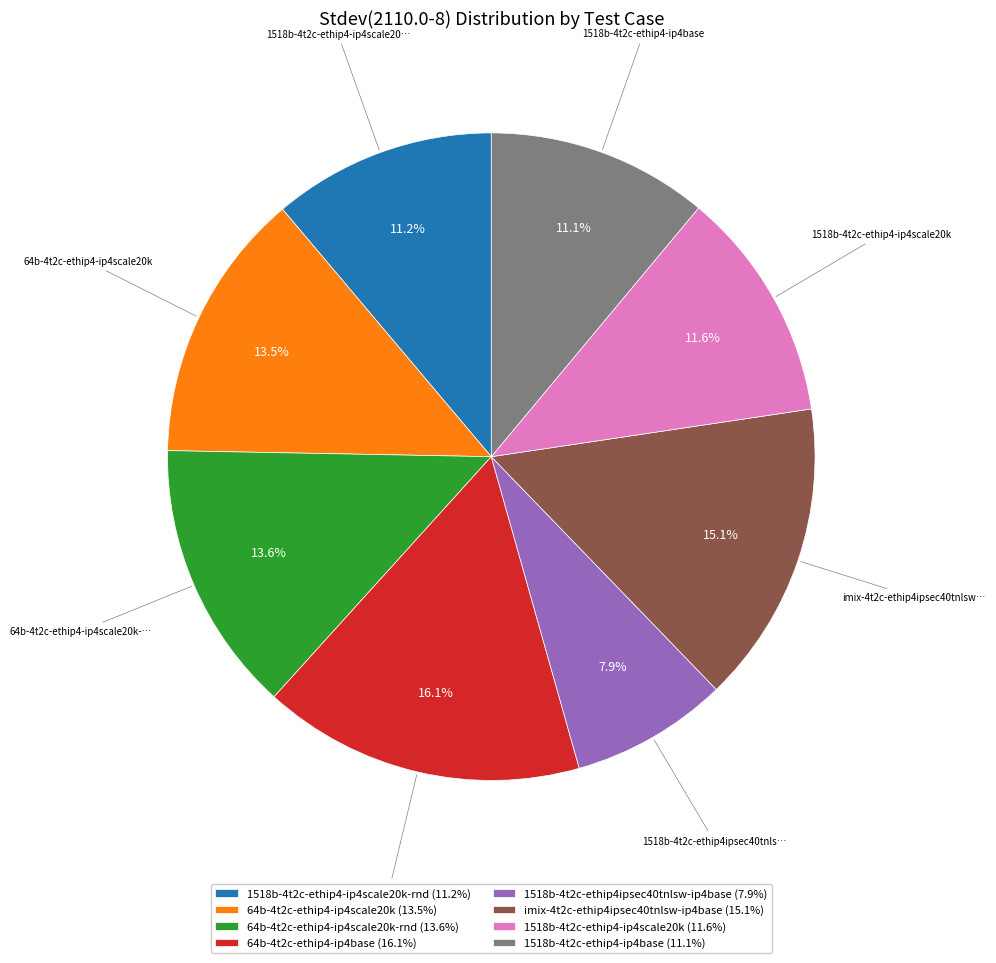

Do imix-4t2c-ethip4ipsec40tnlsw-ip4base (15.1%) and 64b-4t2c-ethip4-ip4scale20k-rnd (13.6%) together represent more than half of the pie?

No